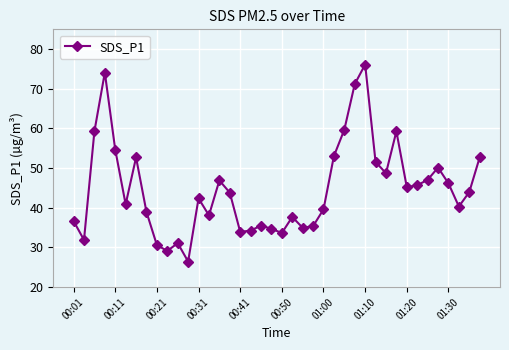

What is the maximum value shown in the chart?

76.1